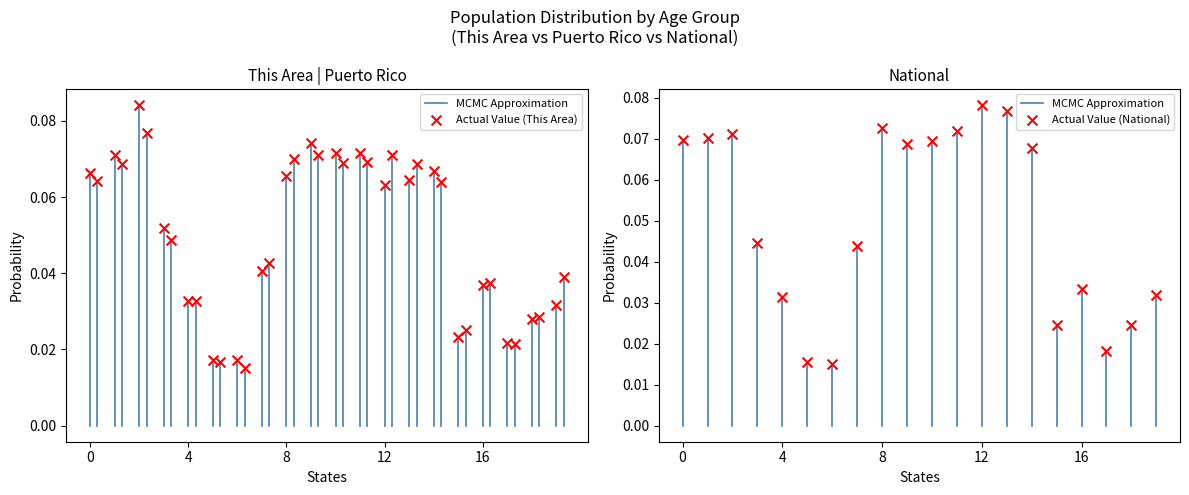

Which series has the largest total across all categories?

This Area